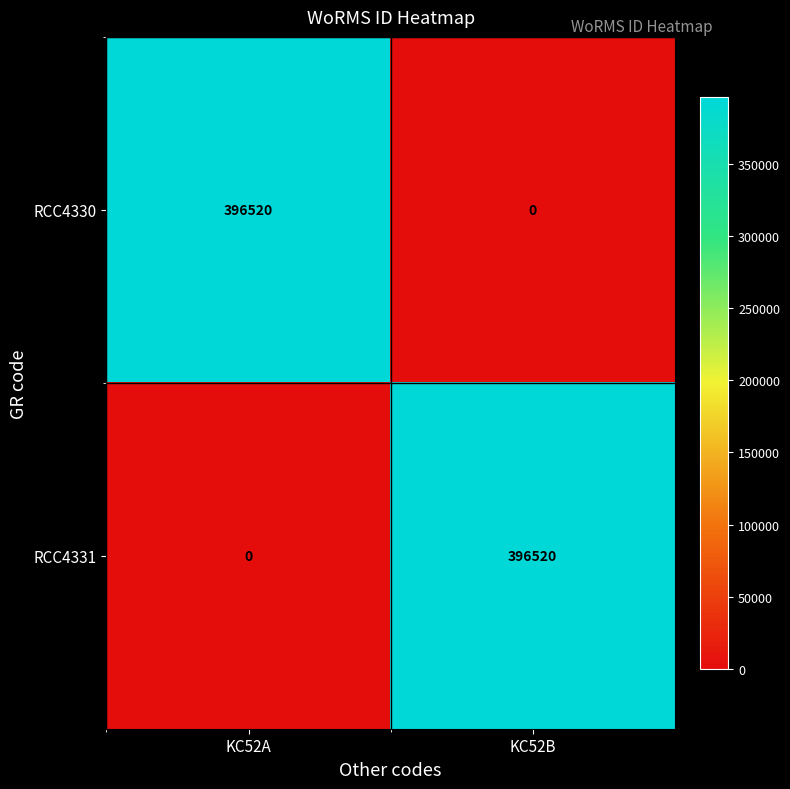

Reading left to right, list all the values displayed in this chart.

RCC4330: KC52A=396520	KC52B=0
RCC4331: KC52A=0	KC52B=396520